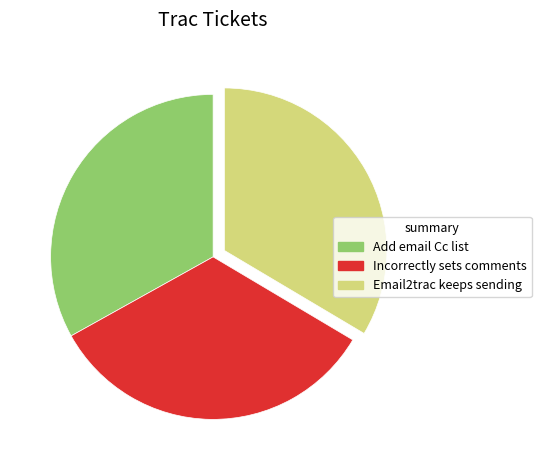

The Add email Cc list slice represents 33% of the pie. True or false?

True